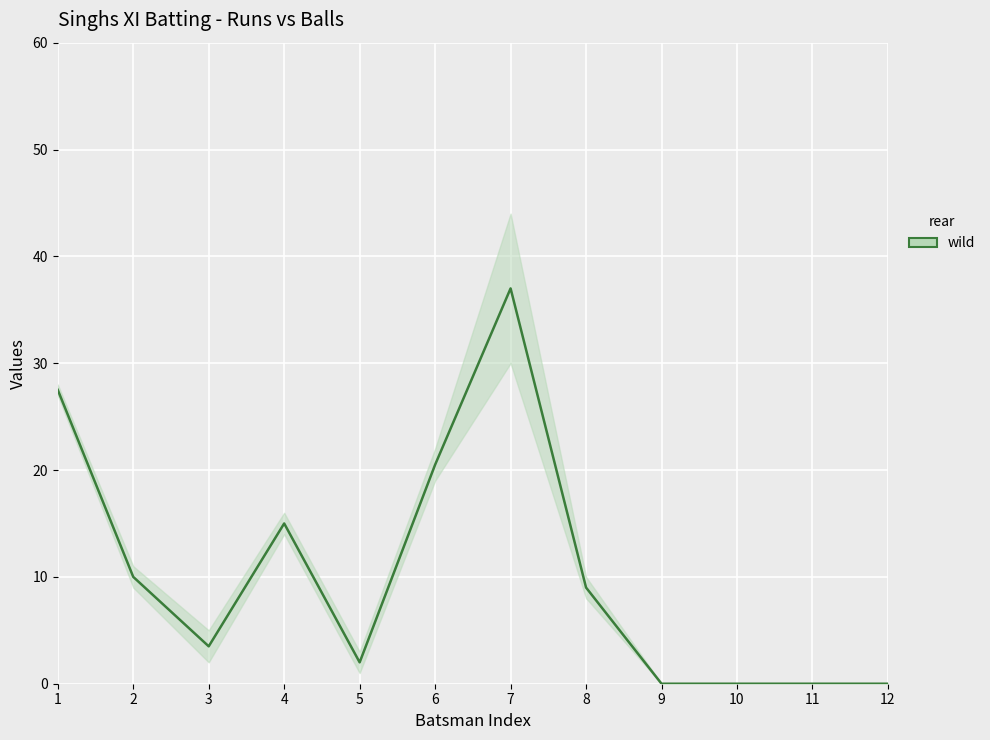

List the labels in order of value, smallest first.

9, 10, 11, 12, 5, 3, 8, 2, 4, 6, 1, 7